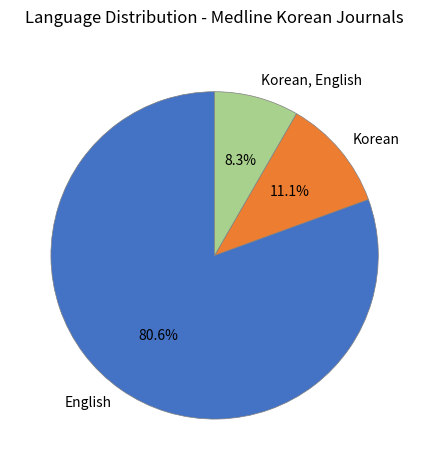

What percentage do Korean, English and Korean together represent?

19.4%